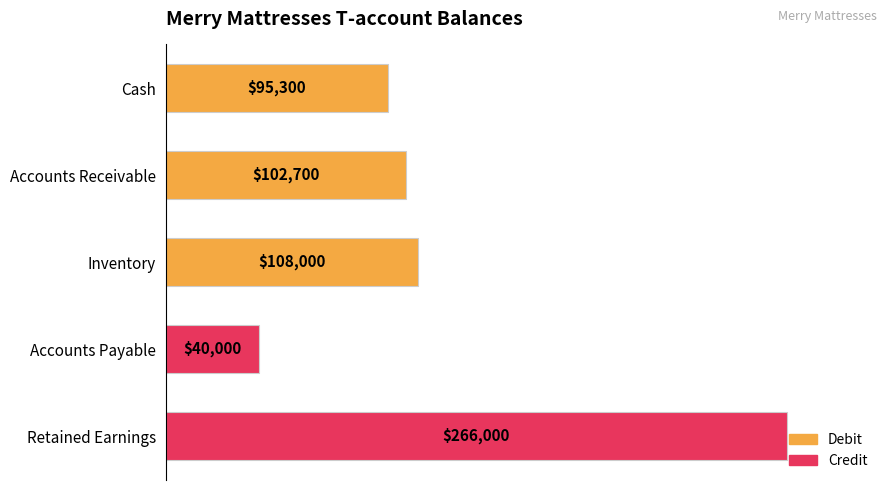

At which label is the value closest to 153000?

Inventory